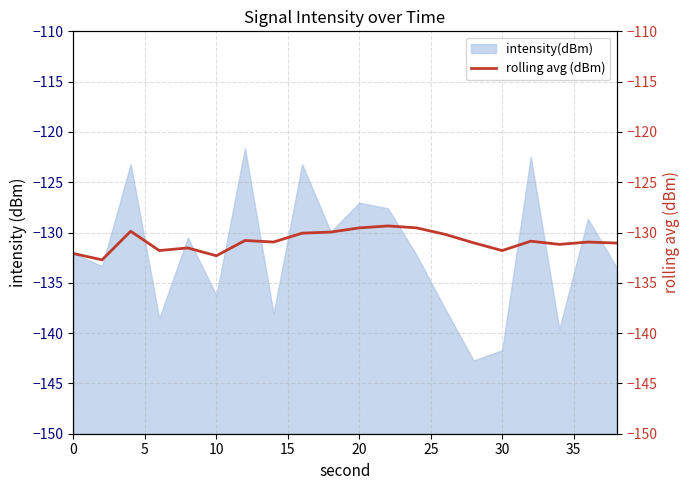

Count the number of categories in the chart.

20